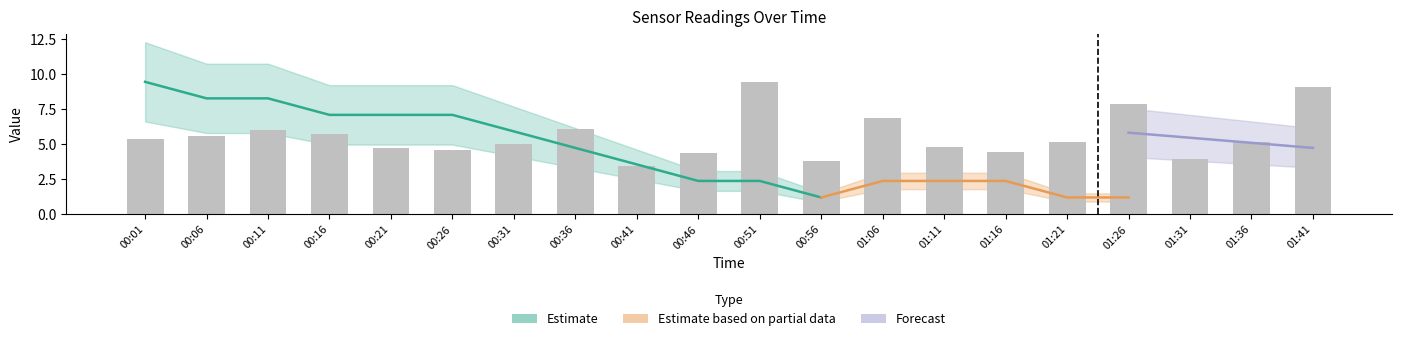

Where does the data first go above 5?

00:01